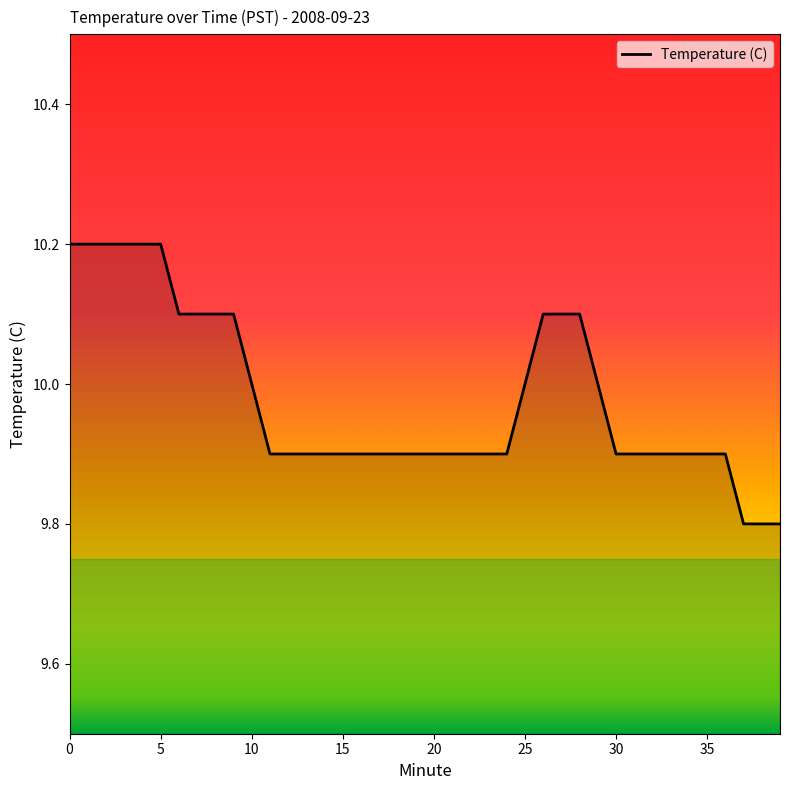

What is the difference between the maximum and minimum values?

0.4